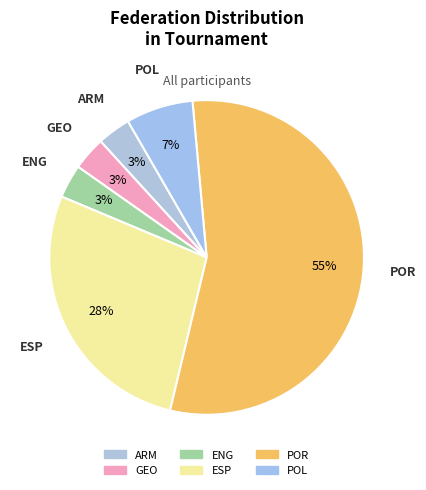

Combined, do ARM and ENG account for over 50%?

No